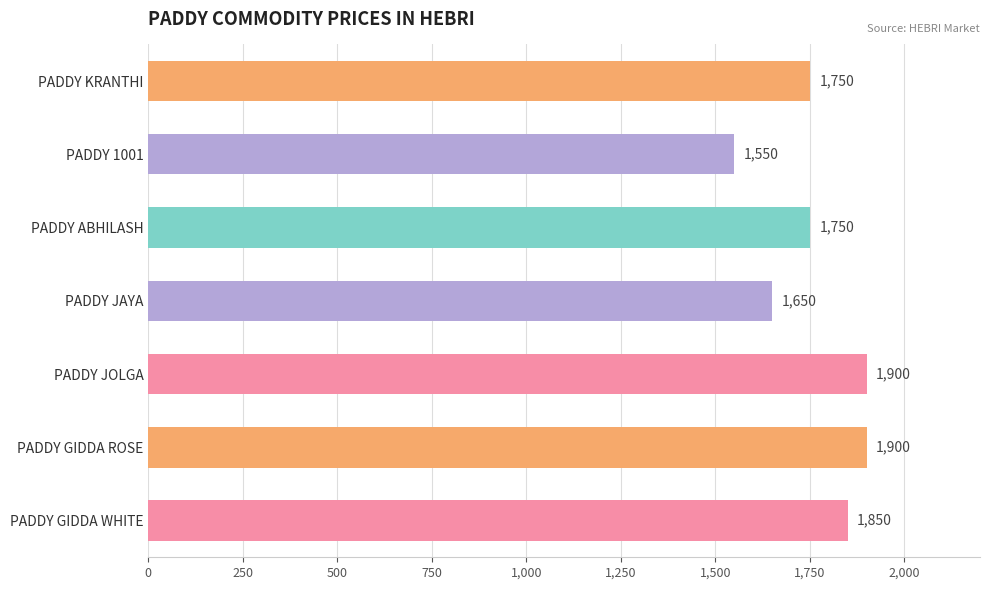

Reading bottom to top, what are all the values shown in this chart?

PADDY GIDDA WHITE=1850	PADDY GIDDA ROSE=1900	PADDY JOLGA=1900	PADDY JAYA=1650	PADDY ABHILASH=1750	PADDY 1001=1550	PADDY KRANTHI=1750